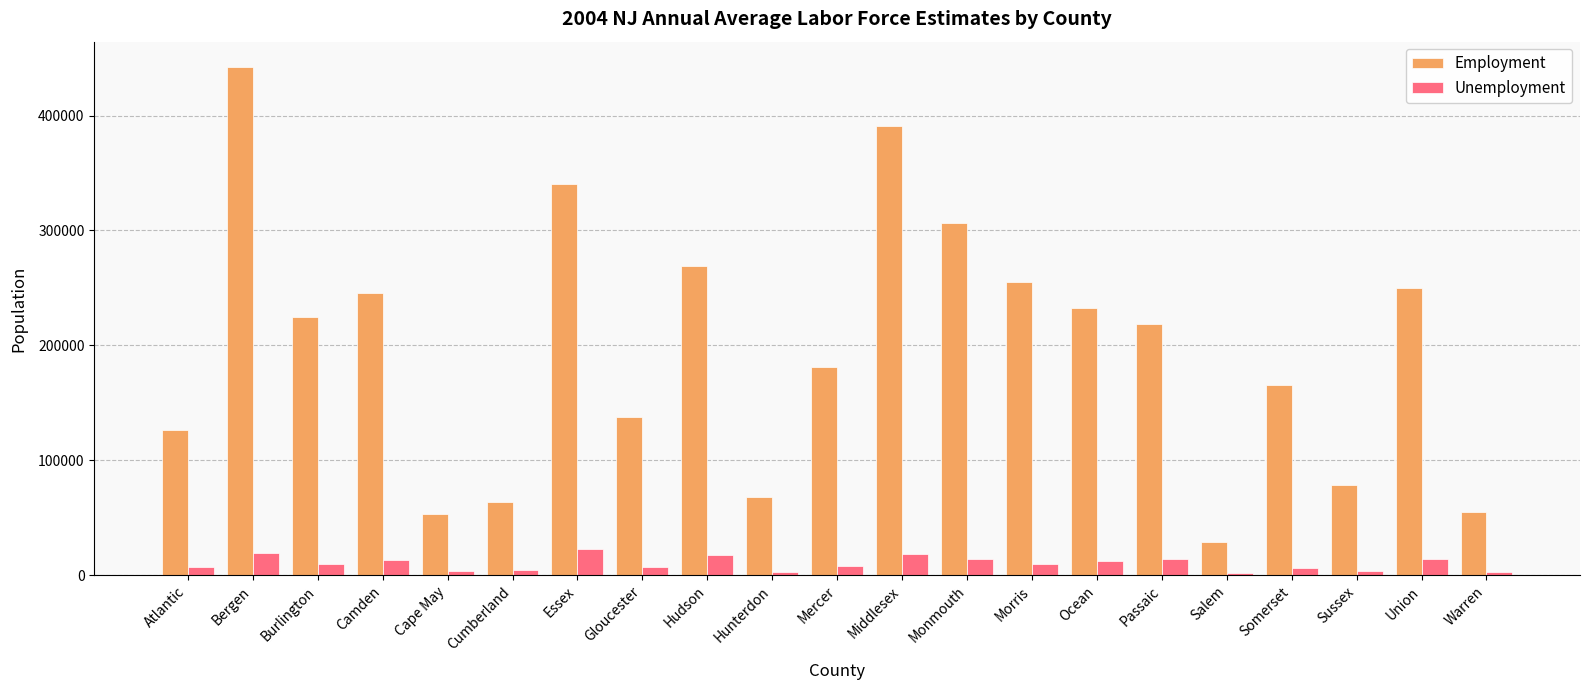

What position from the left is Passaic?

16